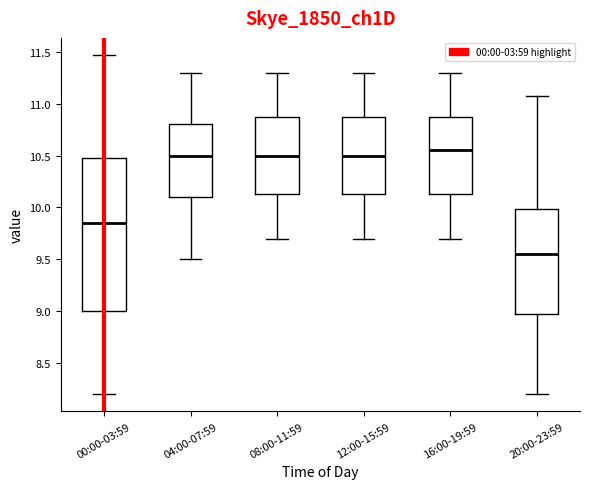

Where is the upper edge of the box for 20:00-23:59 on the y-axis? The values are not printed on the chart, so give them approximately, as read against the axis.

10.00